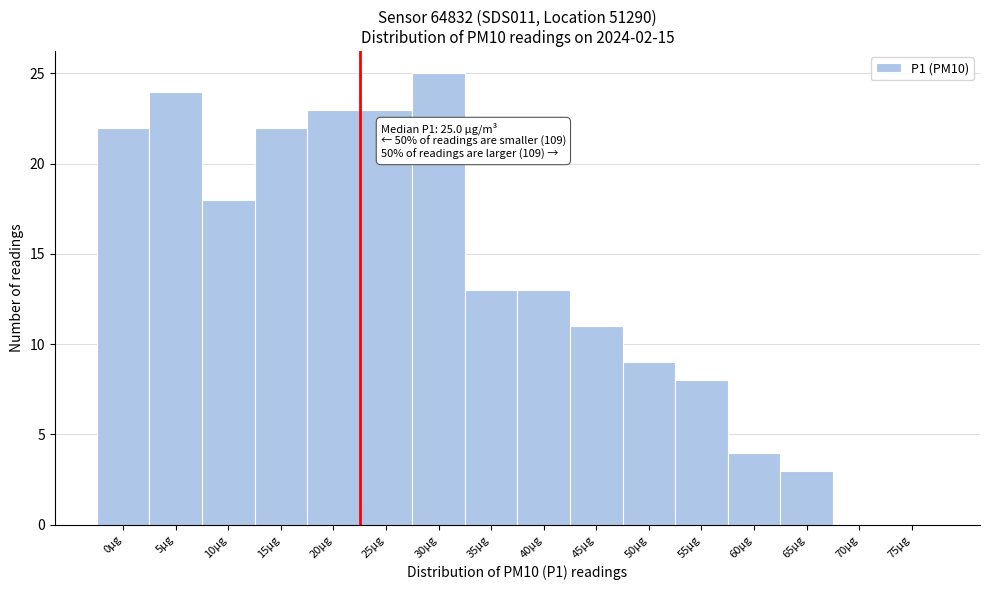

Reading right to left, what are all the values shown in this chart?

75µg=0	70µg=0	65µg=3	60µg=4	55µg=8	50µg=9	45µg=11	40µg=13	35µg=13	30µg=25	25µg=23	20µg=23	15µg=22	10µg=18	5µg=24	0µg=22